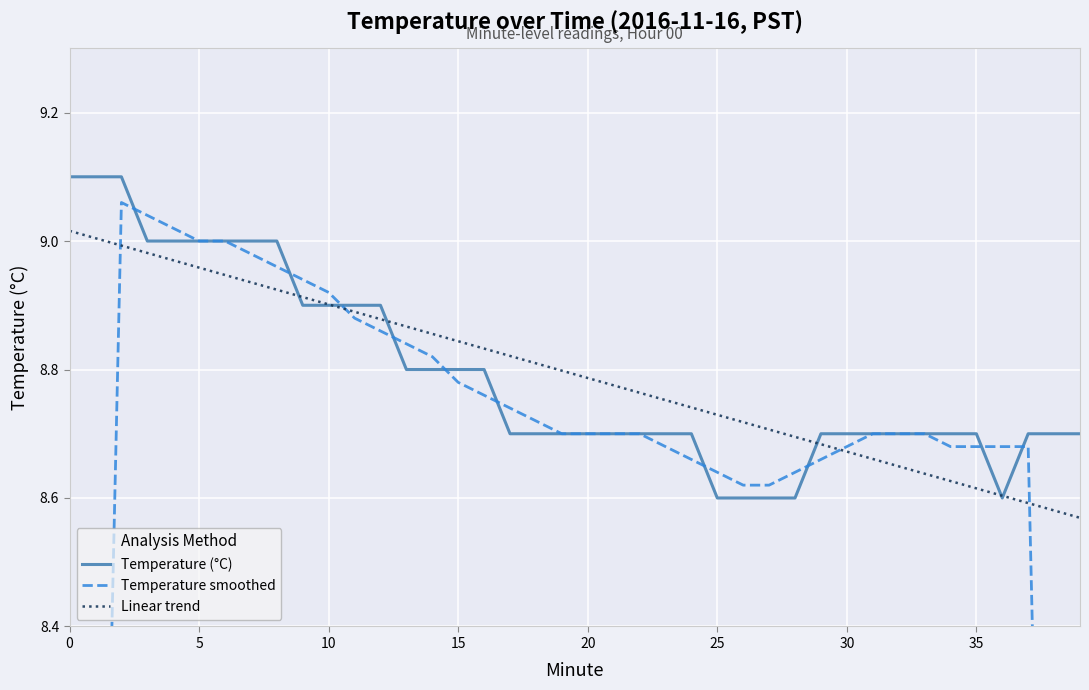

Reading left to right, what are all the values shown in this chart?

Temperature (°C): 9.1	9.1	9.1	9.0	9.0	9.0	9.0	9.0	9.0	8.9	8.9	8.9	8.9	8.8	8.8	8.8	8.8	8.7	8.7	8.7	8.7	8.7	8.7	8.7	8.7	8.6	8.6	8.6	8.6	8.7	8.7	8.7	8.7	8.7	8.7	8.7	8.6	8.7	8.7	8.7
Temperature smoothed: 5.5	7.3	9.1	9.0	9.0	9.0	9.0	9.0	9.0	8.9	8.9	8.9	8.9	8.8	8.8	8.8	8.8	8.7	8.7	8.7	8.7	8.7	8.7	8.7	8.7	8.6	8.6	8.6	8.6	8.7	8.7	8.7	8.7	8.7	8.7	8.7	8.7	8.7	6.9	5.2
Linear trend: 9.0	9.0	9.0	9.0	9.0	9.0	8.9	8.9	8.9	8.9	8.9	8.9	8.9	8.9	8.9	8.8	8.8	8.8	8.8	8.8	8.8	8.8	8.8	8.8	8.7	8.7	8.7	8.7	8.7	8.7	8.7	8.7	8.6	8.6	8.6	8.6	8.6	8.6	8.6	8.6